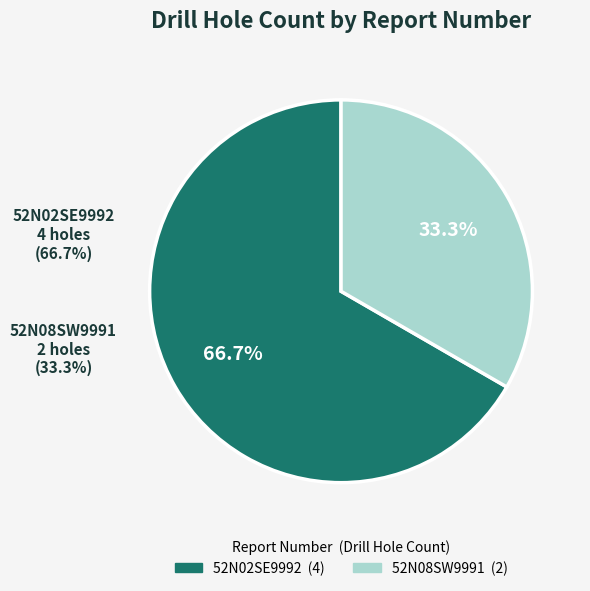

What is the largest slice in the pie chart?

52N02SE9992